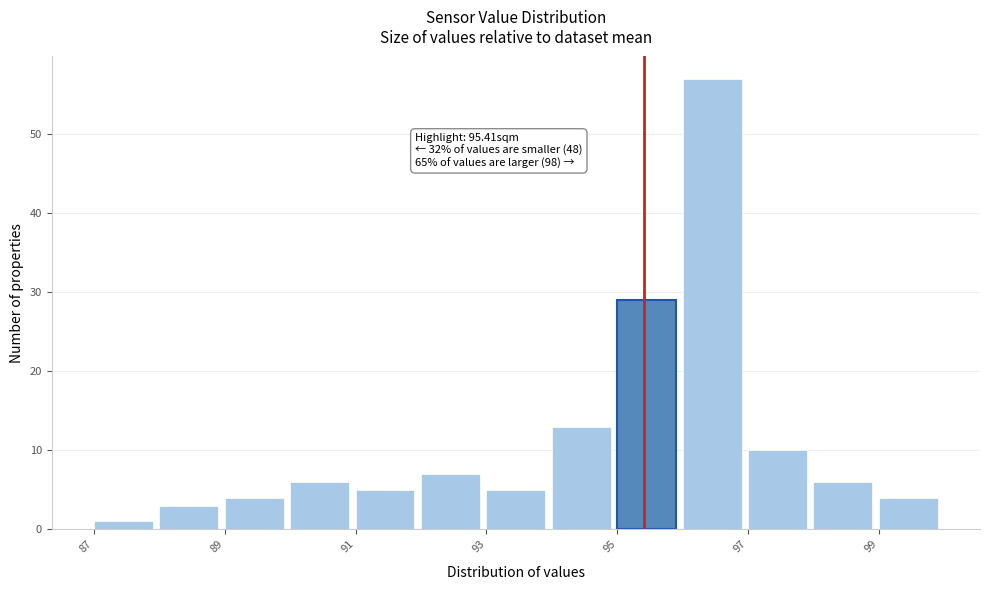

Over which range of the x-axis is the bar tallest?

96 to 97